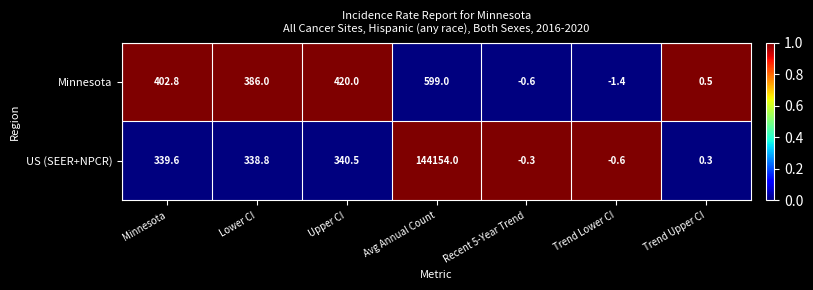

At which category does the chart reach its peak across all series?

Avg Annual Count